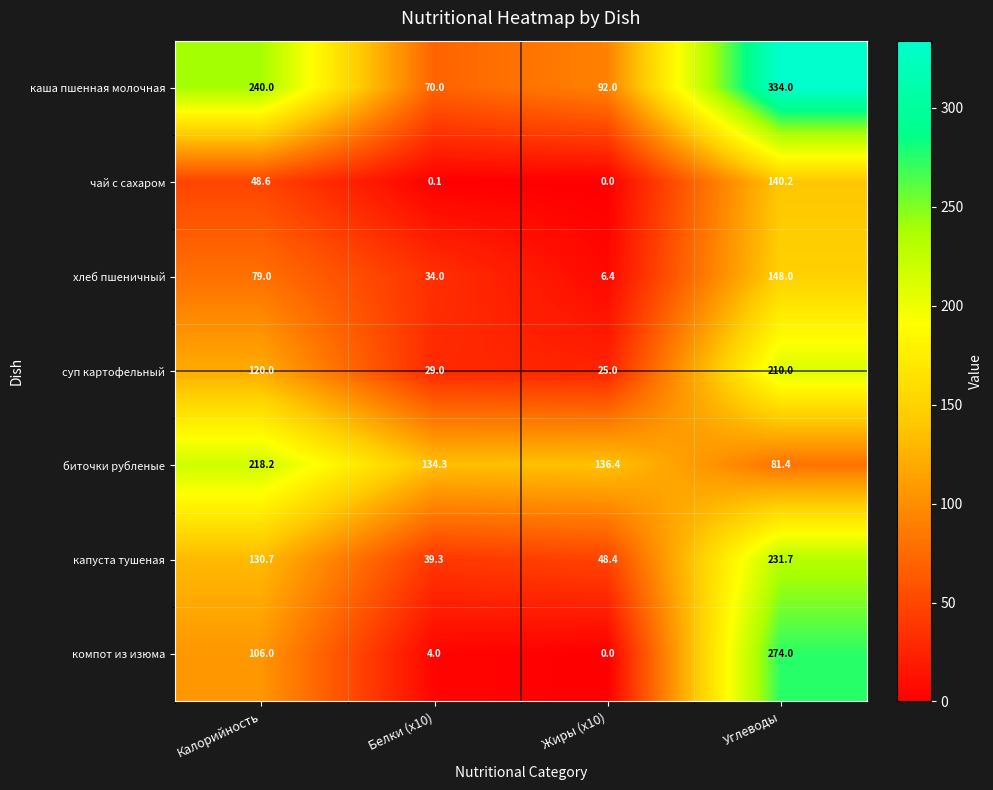

Which series has the largest total across all categories?

каша пшенная молочная